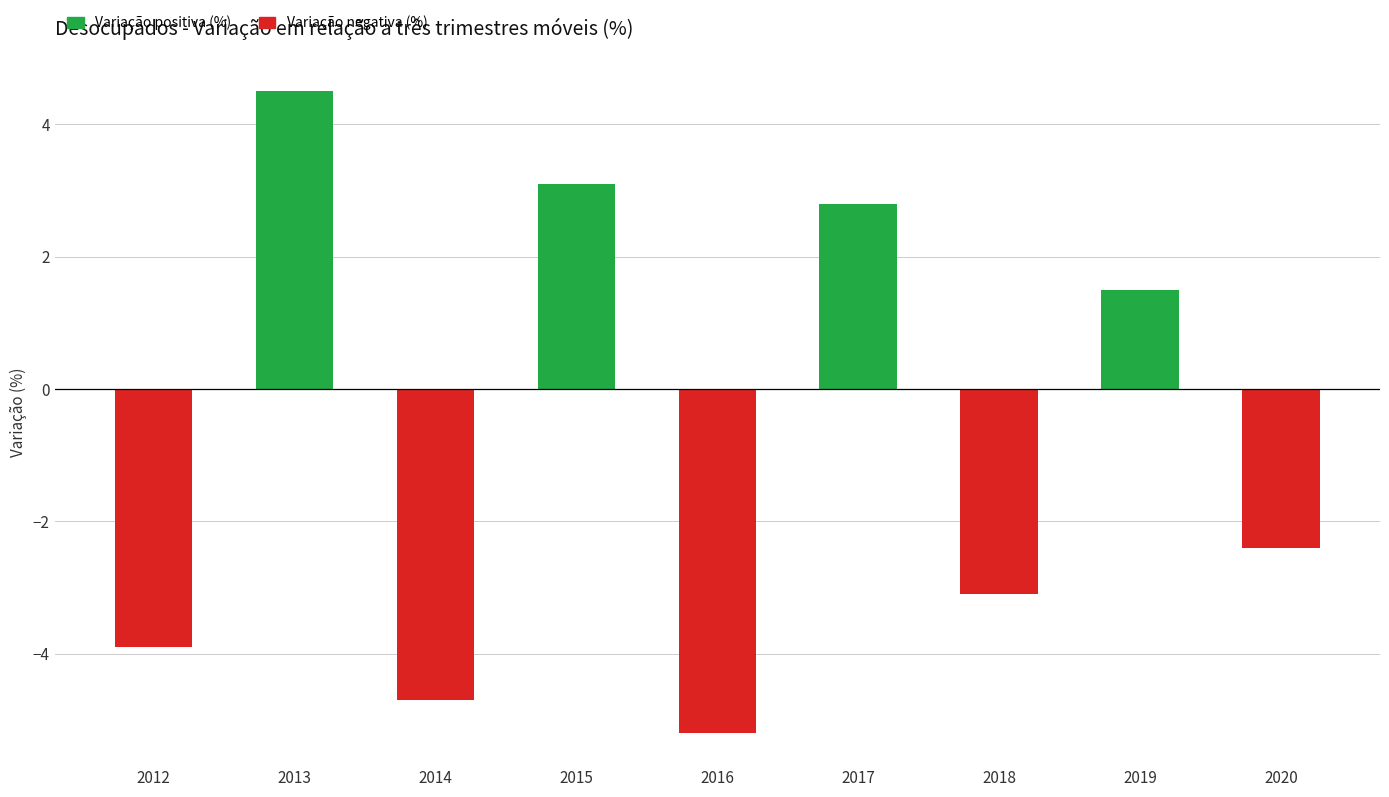

List the labels in order of Variação positiva (%) value, largest first.

2013, 2015, 2017, 2019, 2012, 2014, 2016, 2018, 2020